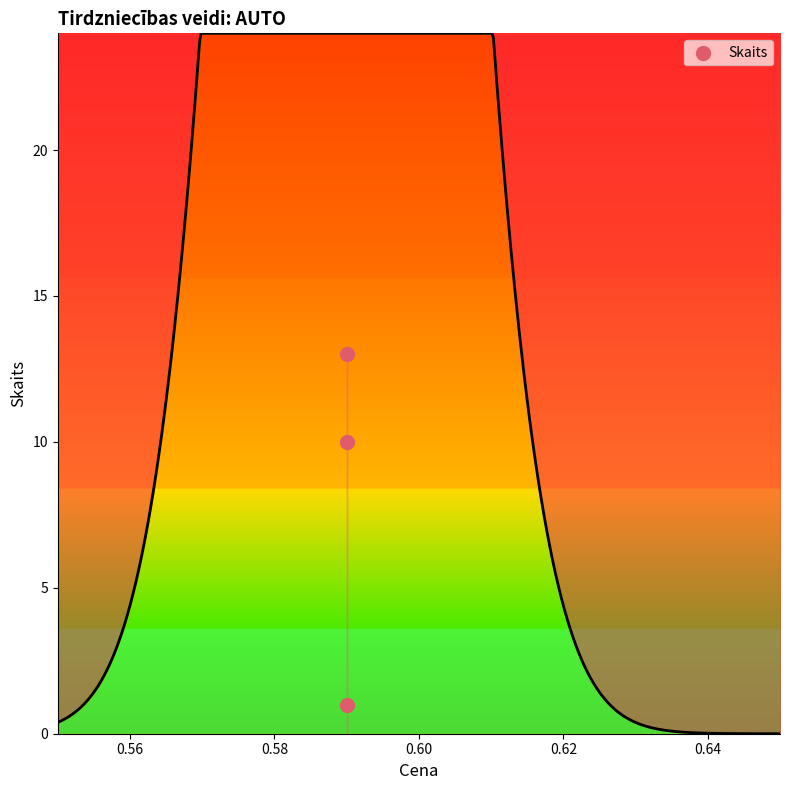

What is the range of Y values (max minus min)?

12